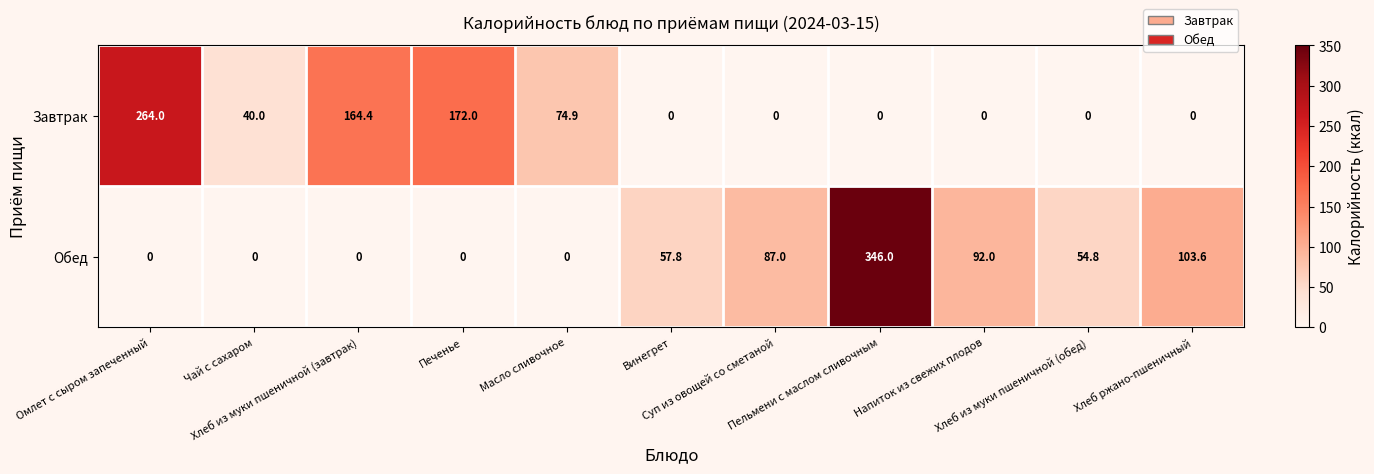

What is the average value of the Завтрак series?

65.0